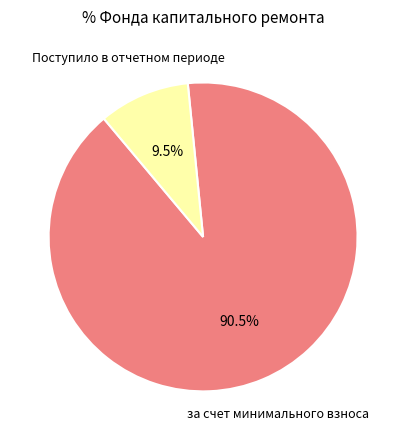

To the nearest percent, what is the average slice percentage?

50%